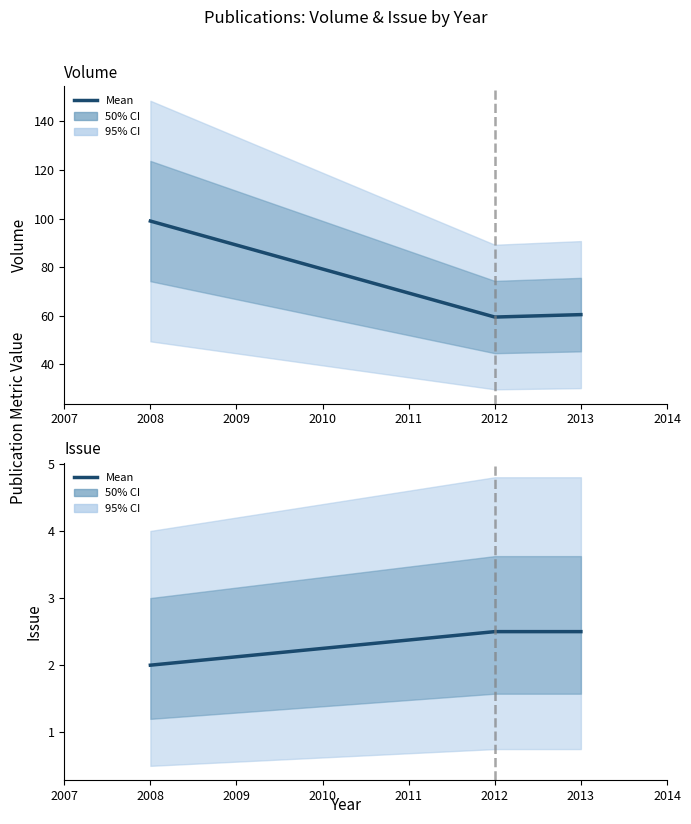

Reading right to left, list all the values displayed in this chart.

Volume: 60.5	59.5	99.0
Issue: 2.5	2.5	2.0